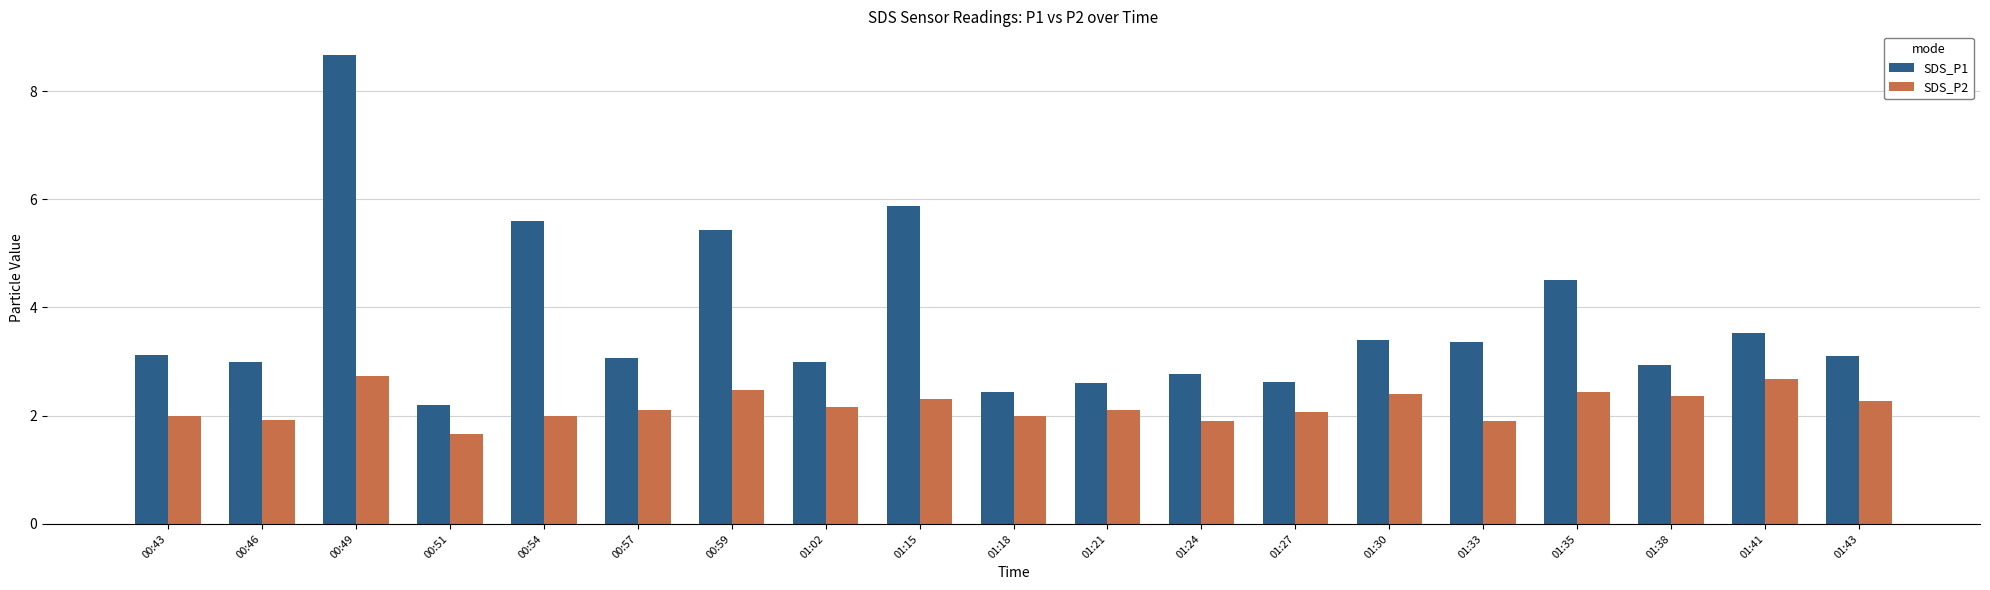

At how many categories does at least one series exceed 2?

19